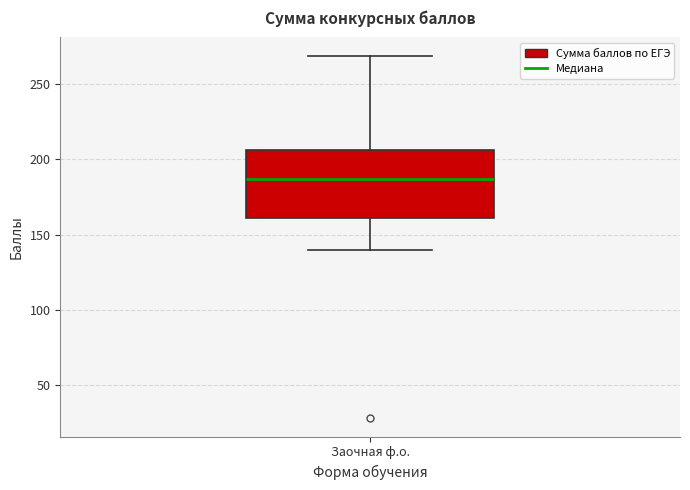

Where is the upper edge of the box for Заочная ф.о. on the y-axis? The values are not printed on the chart, so give them approximately, as read against the axis.

205